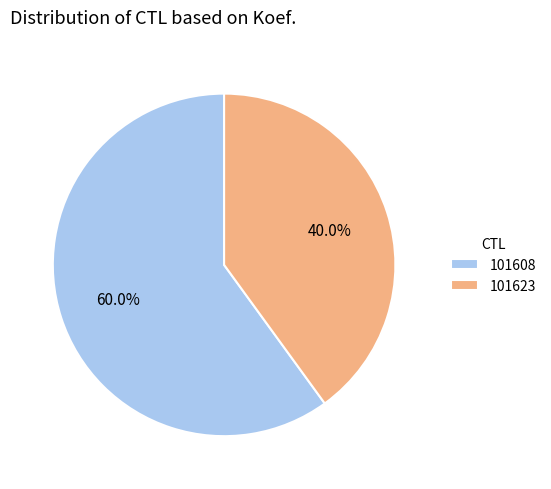

What percentage is the 101623 slice, to the nearest percent?

40%